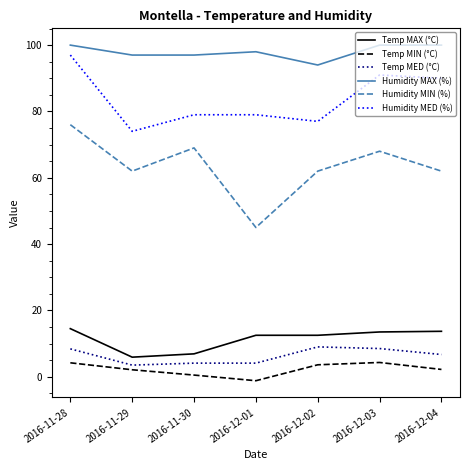

Count the number of data series in this chart.

6